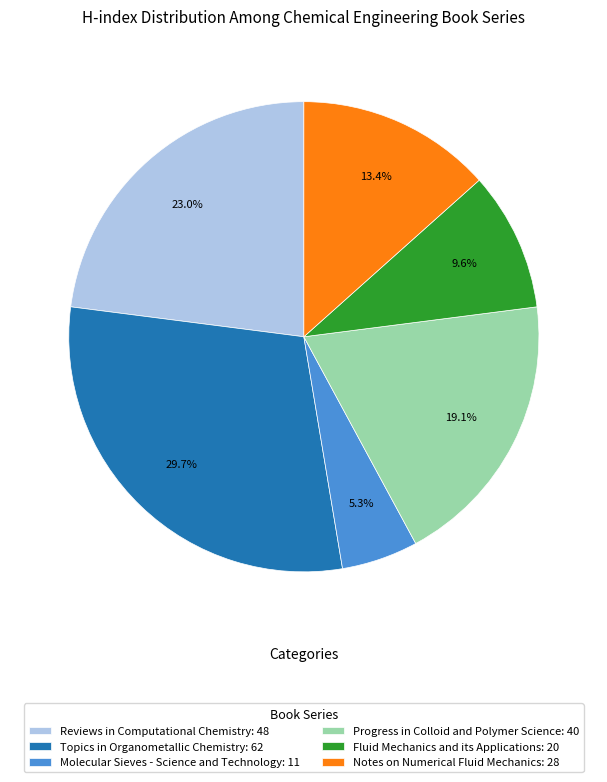

Approximately how many times larger is the value at Molecular Sieves - Science and Technology: 11 compared to Progress in Colloid and Polymer Science: 40?

0.3